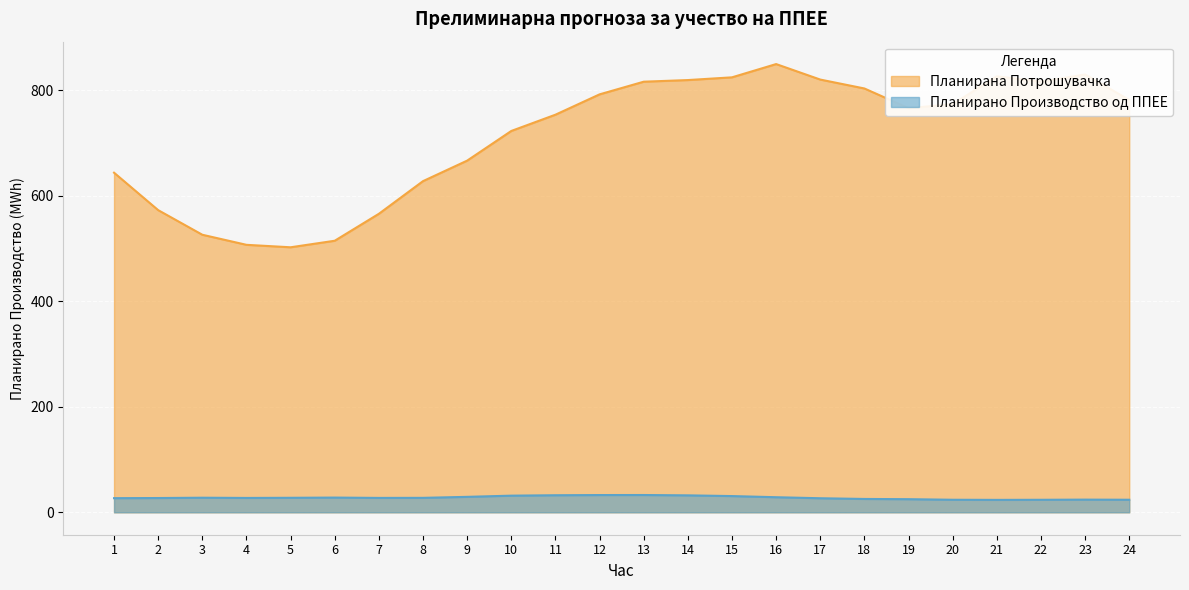

Reading left to right, transcribe all the data shown in this chart.

Планирано Производство од ППЕЕ: 26.8	27.1	27.7	27.2	27.5	27.9	27.3	27.4	29.3	31.6	32.4	32.7	32.8	32.1	30.8	28.6	26.7	25.3	24.9	23.8	23.6	23.7	24.1	23.8
Планирана Потрошувачка: 643.7	572.7	526.1	507.0	502.3	514.7	565.8	627.7	666.6	722.8	753.6	792.2	816.2	819.3	824.5	849.6	820.2	803.4	766.1	773.7	826.5	816.3	830.0	781.6